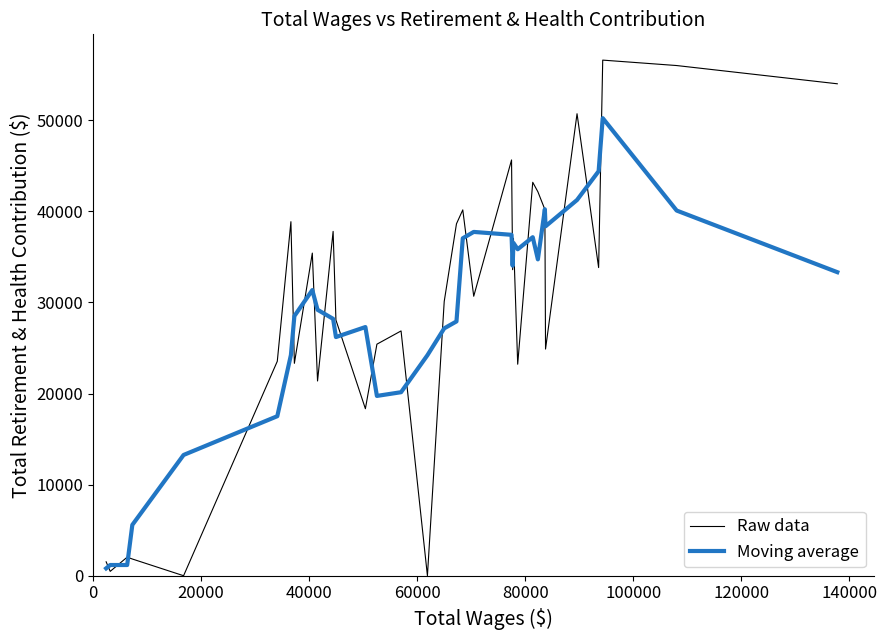

List the series in order of their peak value, lowest first.

Moving average, Raw data